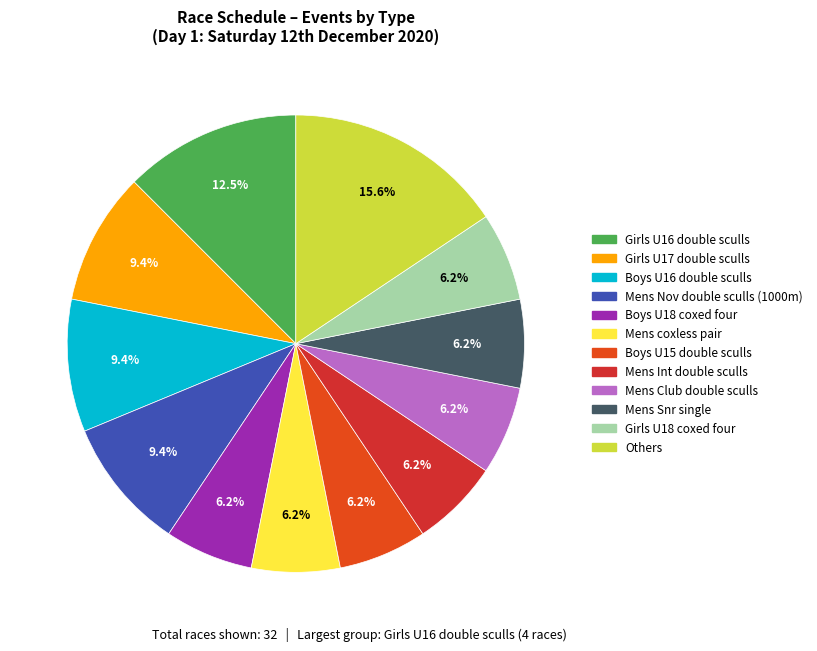

Count the number of slices in the pie.

12